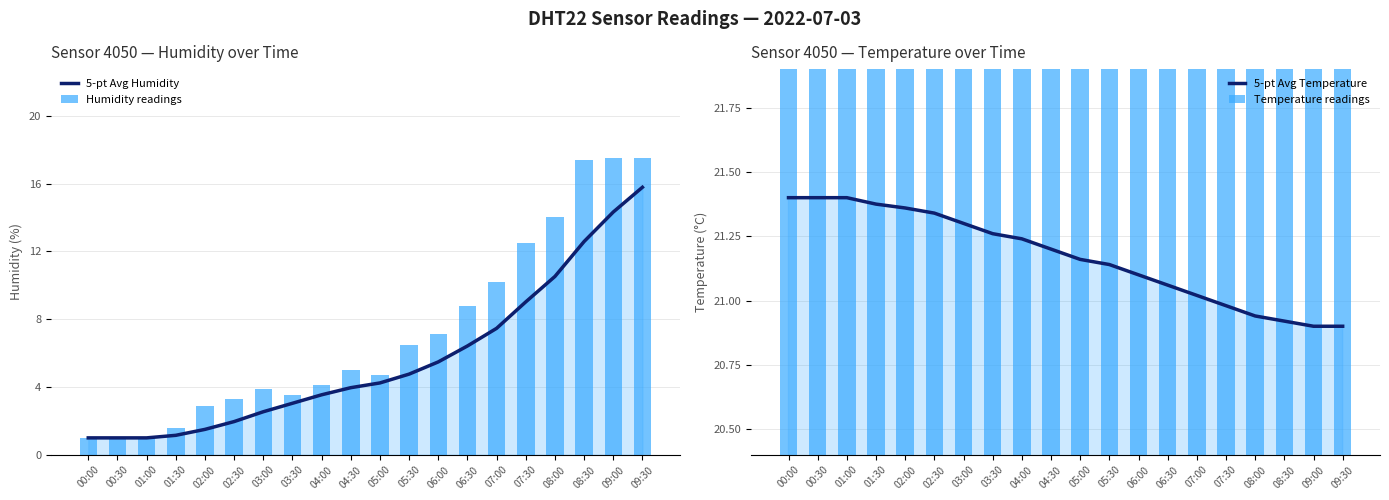

Count the number of categories in the chart.

20